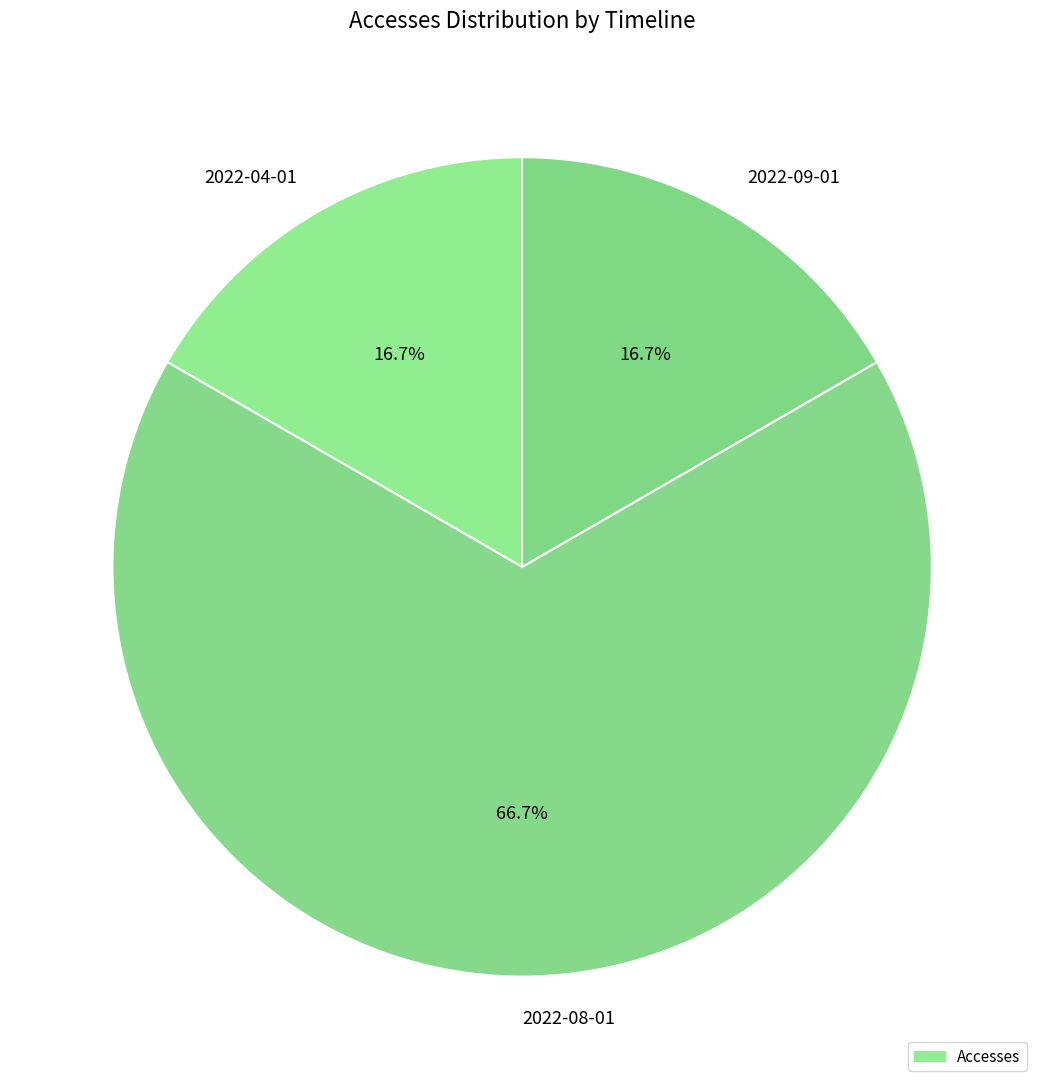

What is the total percentage of 2022-08-01 and 2022-09-01?

83.3%